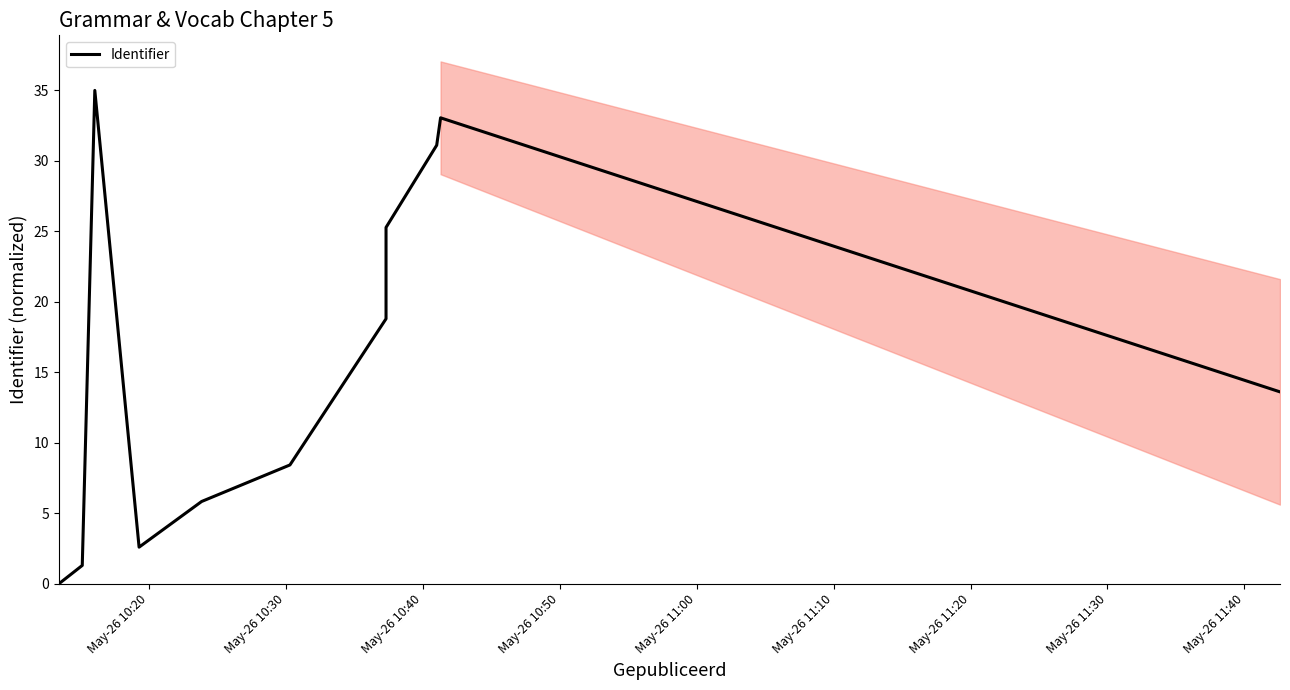

How many lines are shown in the chart?

1